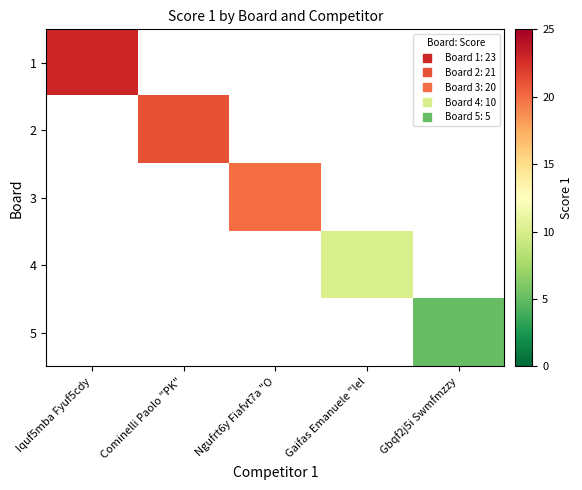

How many data points does each series have?

5